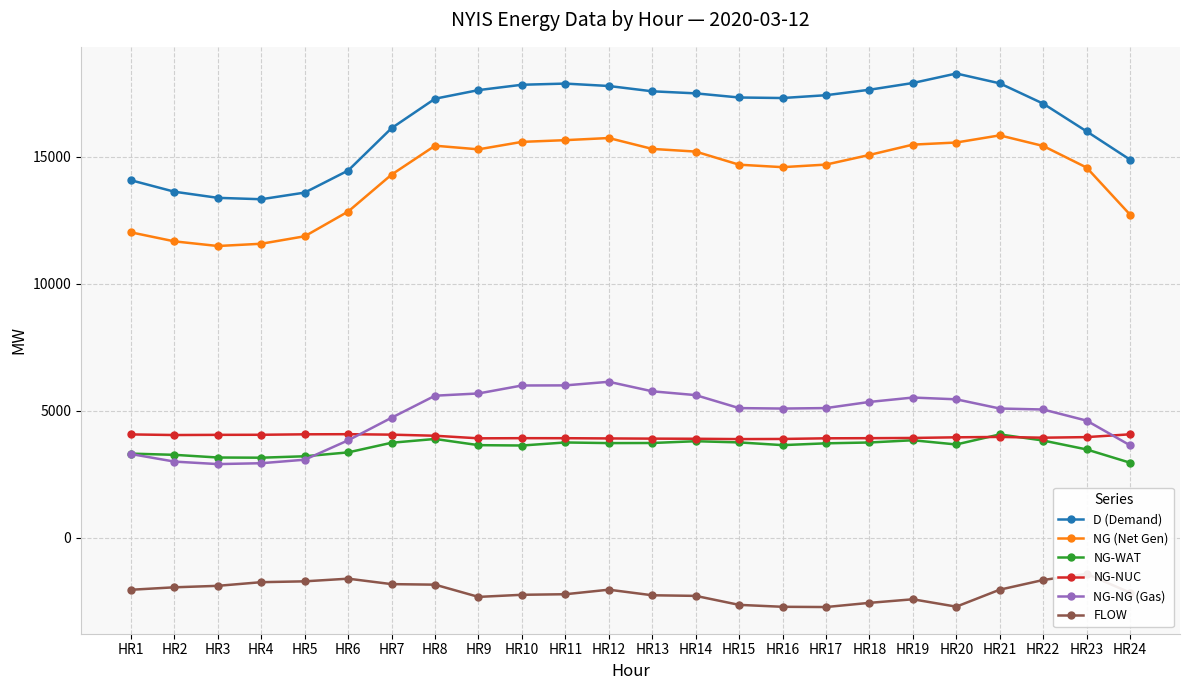

Reading left to right, what are all the values shown in this chart?

D (Demand): HR1=14083	HR2=13631	HR3=13390	HR4=13335	HR5=13597	HR6=14467	HR7=16137	HR8=17296	HR9=17635	HR10=17846	HR11=17892	HR12=17797	HR13=17588	HR14=17507	HR15=17344	HR16=17323	HR17=17434	HR18=17649	HR19=17915	HR20=18289	HR21=17902	HR22=17102	HR23=16010	HR24=14894
NG (Net Gen): HR1=12030	HR2=11675	HR3=11492	HR4=11581	HR5=11876	HR6=12851	HR7=14306	HR8=15444	HR9=15301	HR10=15595	HR11=15663	HR12=15747	HR13=15318	HR14=15213	HR15=14696	HR16=14599	HR17=14700	HR18=15080	HR19=15487	HR20=15570	HR21=15852	HR22=15434	HR23=14583	HR24=12728
NG-WAT: HR1=3311	HR2=3264	HR3=3158	HR4=3151	HR5=3207	HR6=3360	HR7=3740	HR8=3889	HR9=3645	HR10=3631	HR11=3751	HR12=3726	HR13=3730	HR14=3800	HR15=3753	HR16=3646	HR17=3717	HR18=3750	HR19=3838	HR20=3672	HR21=4068	HR22=3827	HR23=3476	HR24=2953
NG-NUC: HR1=4068	HR2=4044	HR3=4051	HR4=4054	HR5=4072	HR6=4077	HR7=4059	HR8=4016	HR9=3914	HR10=3920	HR11=3919	HR12=3910	HR13=3902	HR14=3897	HR15=3884	HR16=3889	HR17=3915	HR18=3920	HR19=3929	HR20=3954	HR21=3969	HR22=3939	HR23=3962	HR24=4072
NG-NG (Gas): HR1=3295	HR2=2997	HR3=2899	HR4=2933	HR5=3072	HR6=3836	HR7=4726	HR8=5594	HR9=5682	HR10=5996	HR11=6000	HR12=6142	HR13=5767	HR14=5617	HR15=5105	HR16=5087	HR17=5106	HR18=5348	HR19=5521	HR20=5451	HR21=5089	HR22=5050	HR23=4612	HR24=3639
FLOW: HR1=-2053	HR2=-1956	HR3=-1898	HR4=-1754	HR5=-1721	HR6=-1616	HR7=-1831	HR8=-1852	HR9=-2334	HR10=-2251	HR11=-2229	HR12=-2050	HR13=-2270	HR14=-2294	HR15=-2648	HR16=-2724	HR17=-2734	HR18=-2569	HR19=-2428	HR20=-2719	HR21=-2050	HR22=-1668	HR23=-1427	HR24=-2166